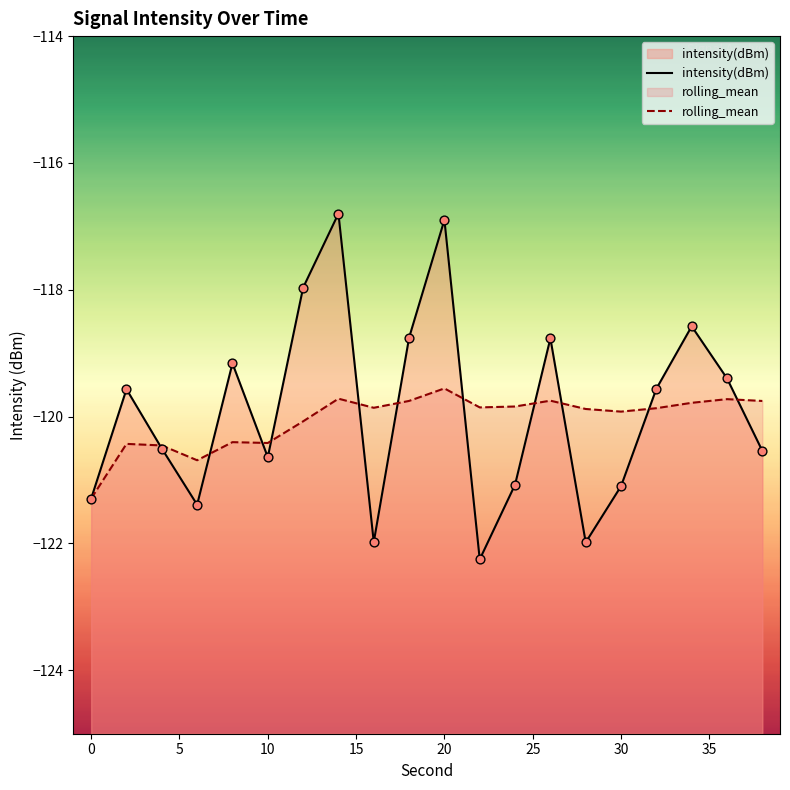

Which series has the widest spread of Y values?

intensity(dBm)